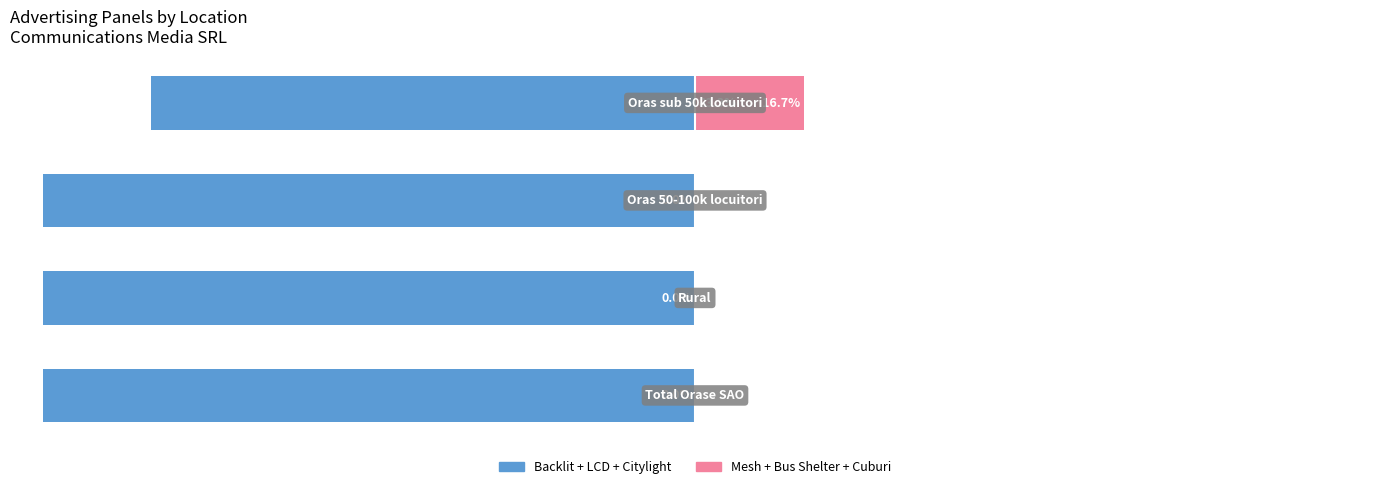

How many bars are there in total?

8